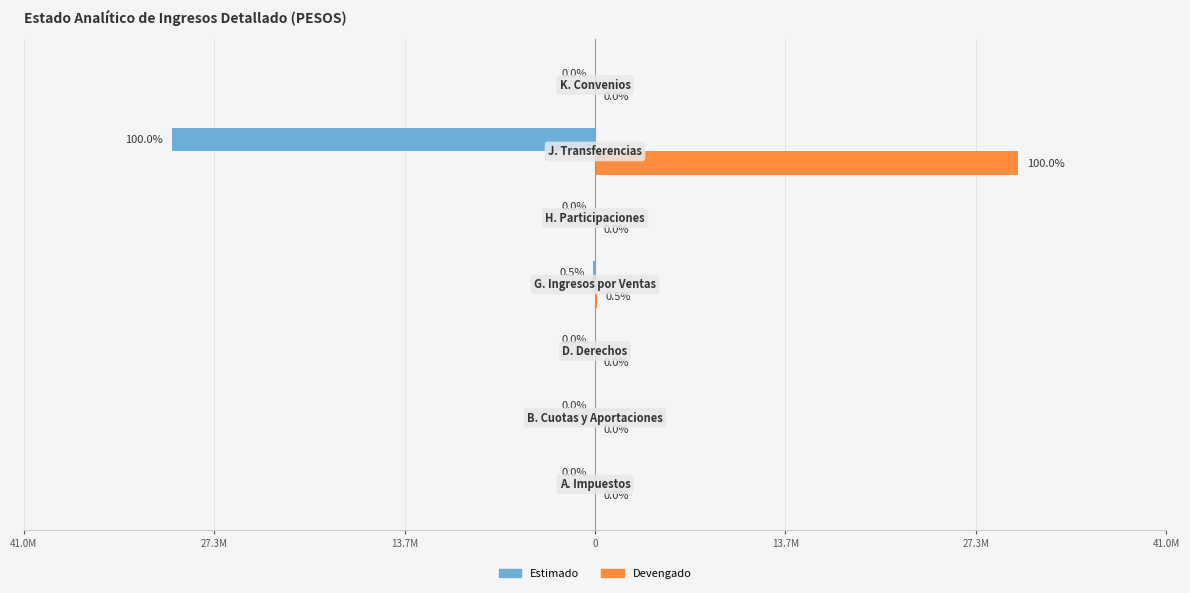

Which series has the widest spread of values?

Estimado